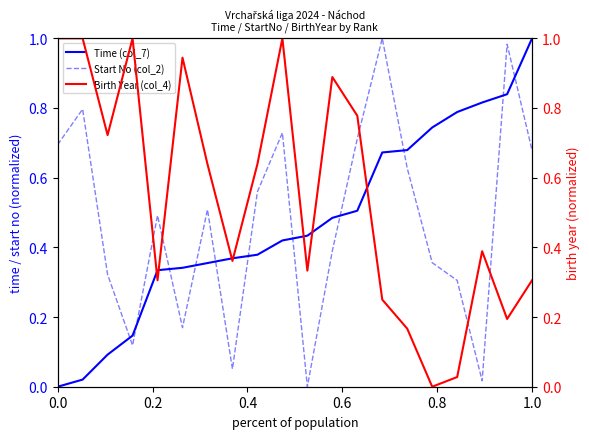

Which series ends up on top after the final intersection of Birth Year (col_4) and Start No (col_2)?

Start No (col_2)